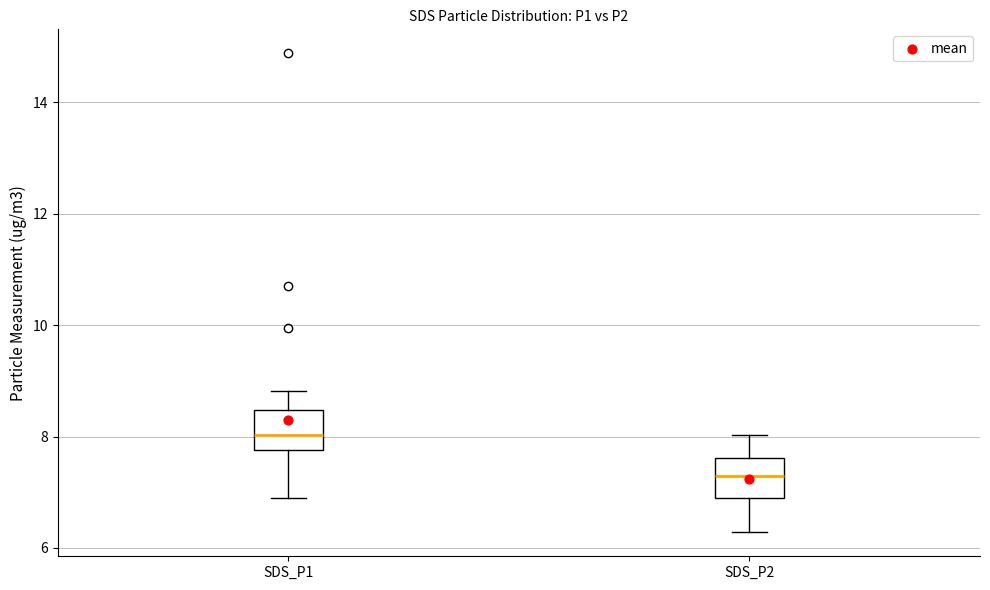

Which box has the highest median line?

SDS_P1